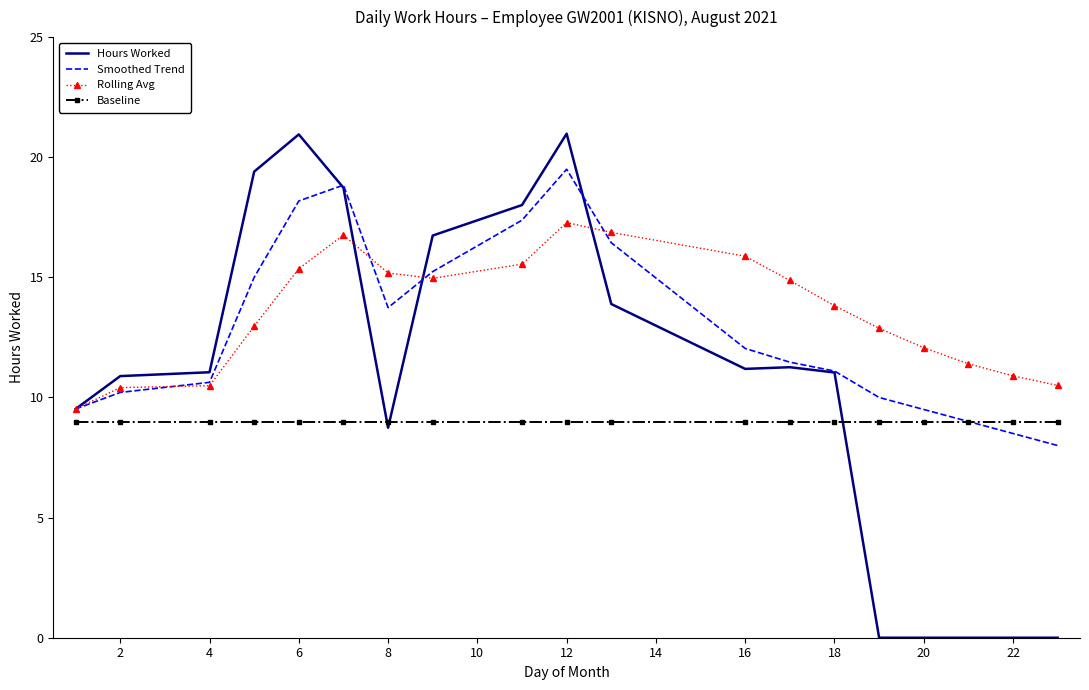

What is the minimum value for Rolling Avg?

9.5